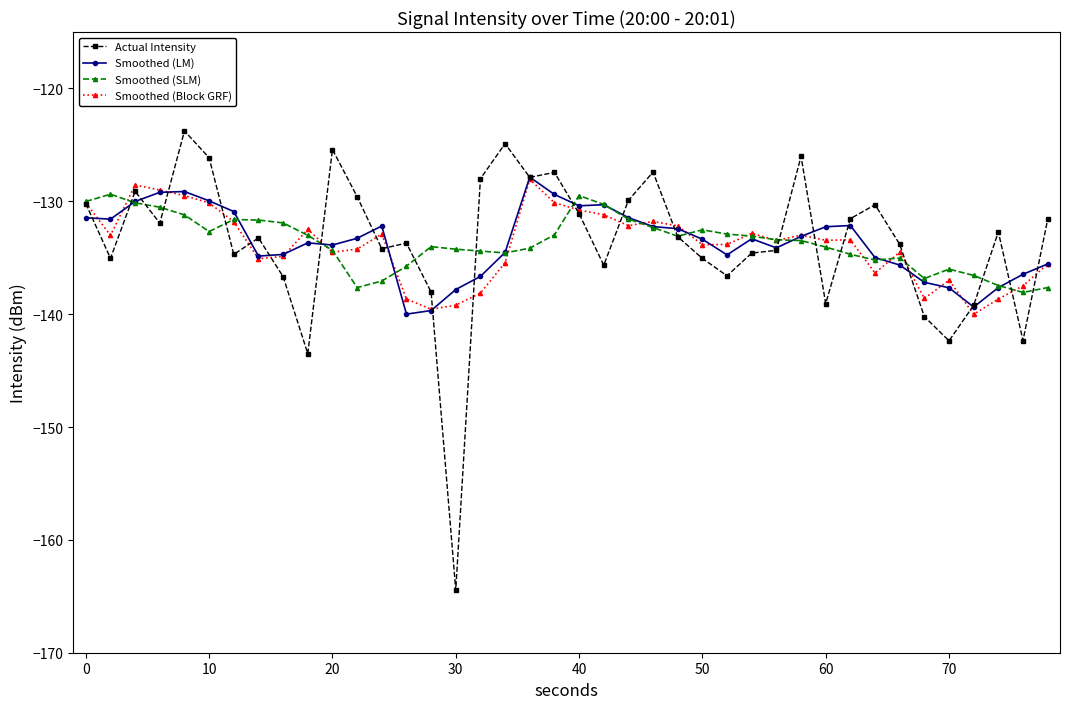

What is the average value of the Smoothed (SLM) series?

-133.6